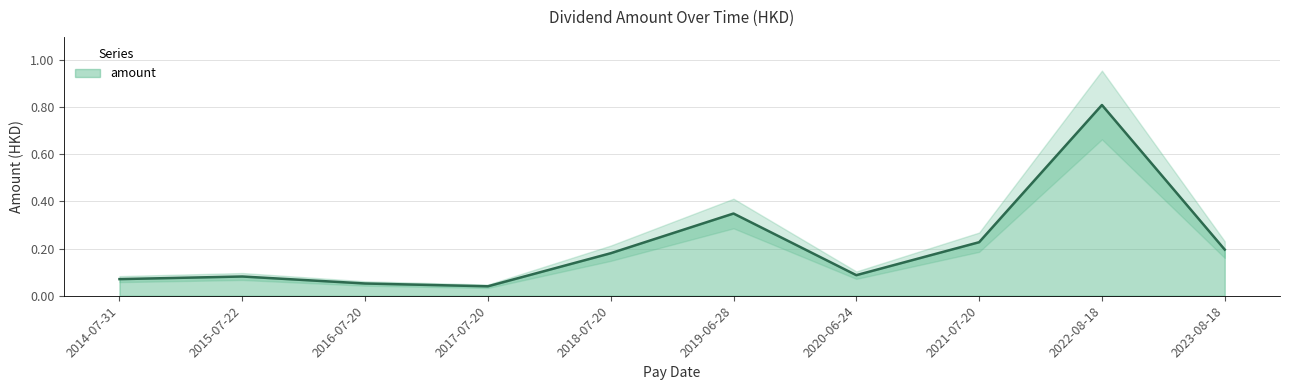

What is the maximum value shown in the chart?

0.8